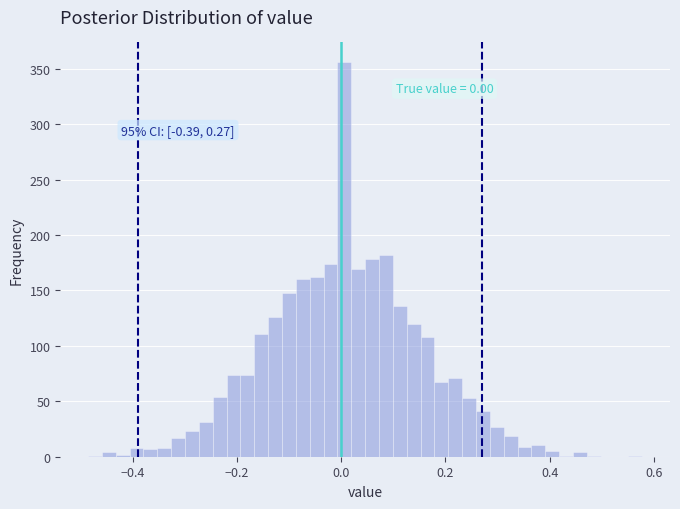

Around what value on the x-axis is the tallest bar? Give the approximate position of its centre, as read against the axis.

0.00